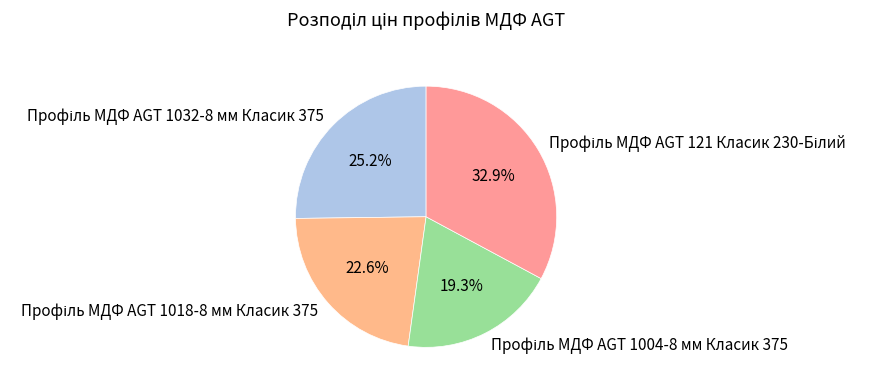

Does any single category account for the majority?

No